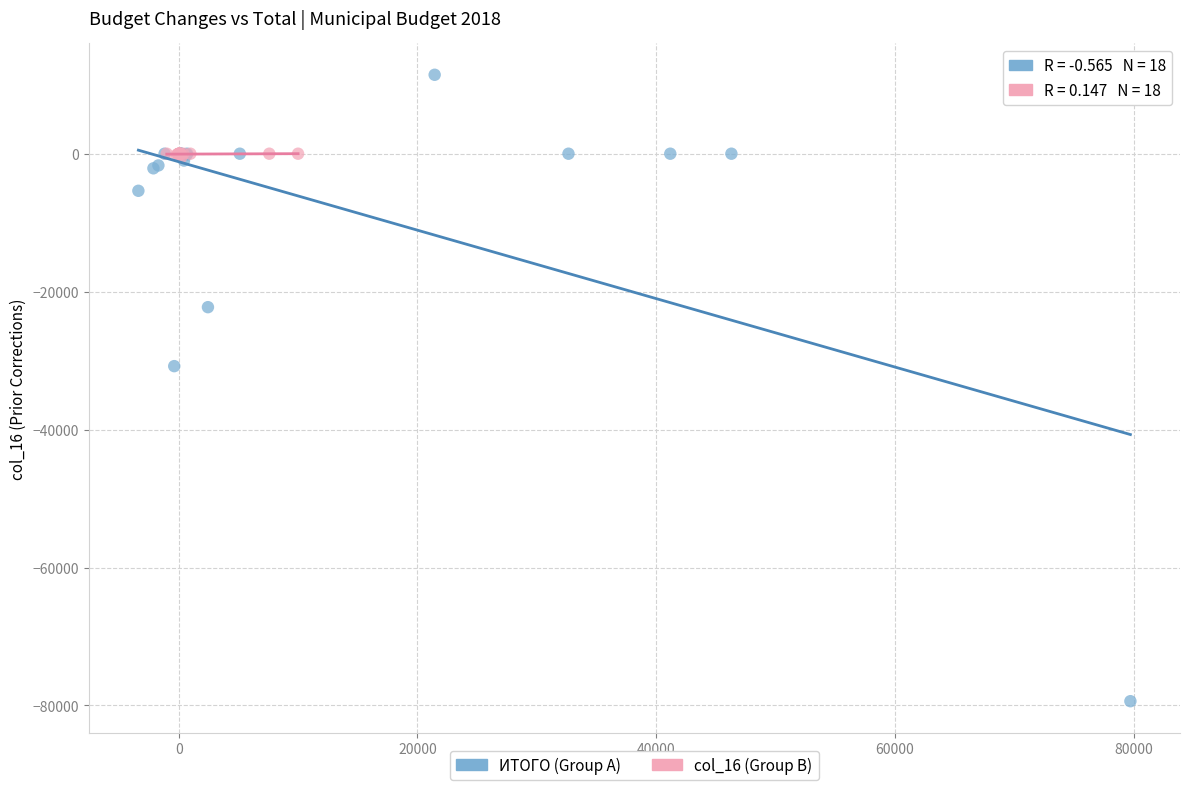

Which series has the largest Y range (max minus min)?

ИТОГО (Group A)